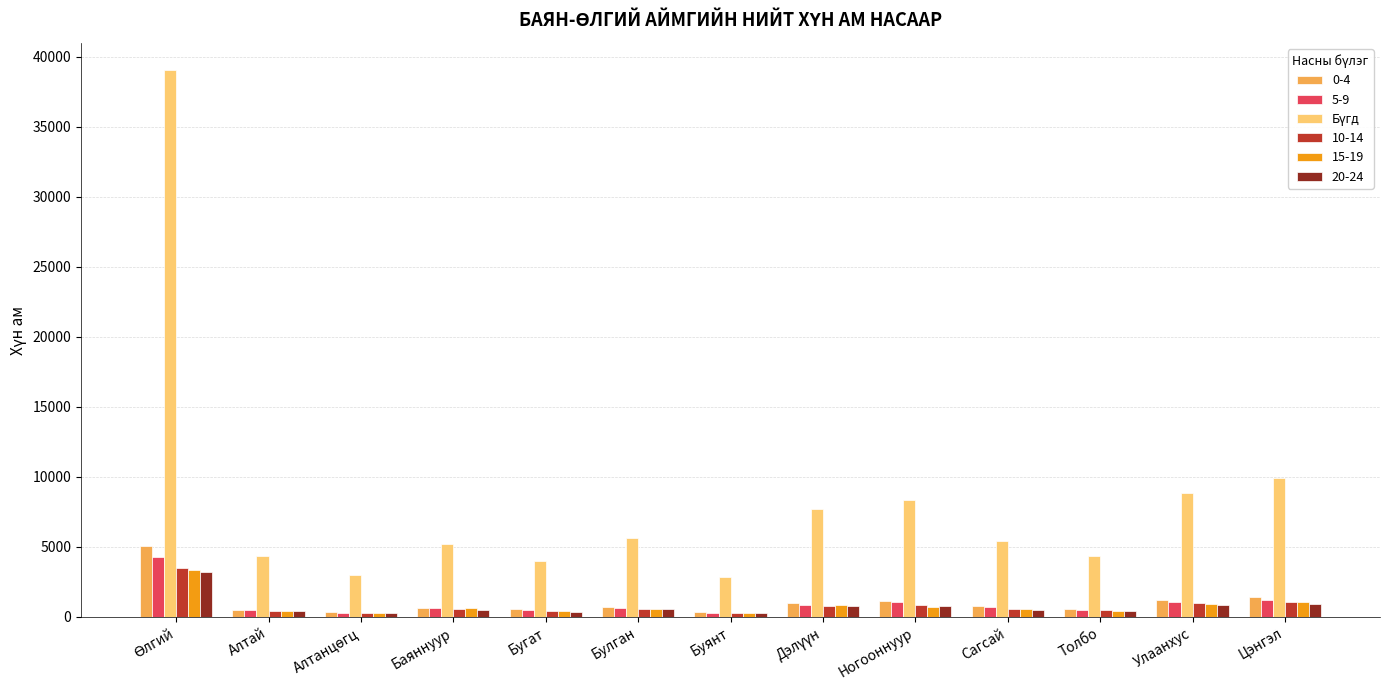

Is it true that 10-14 equals 884 at Ногооннуур?

True